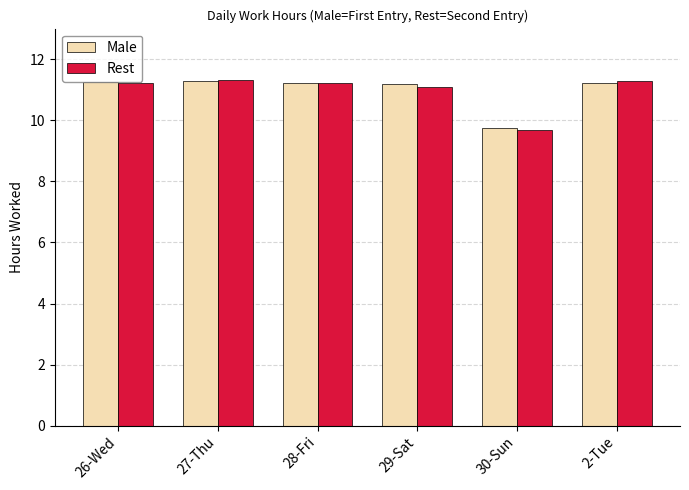

Which label corresponds to the smallest value in the chart?

30-Sun